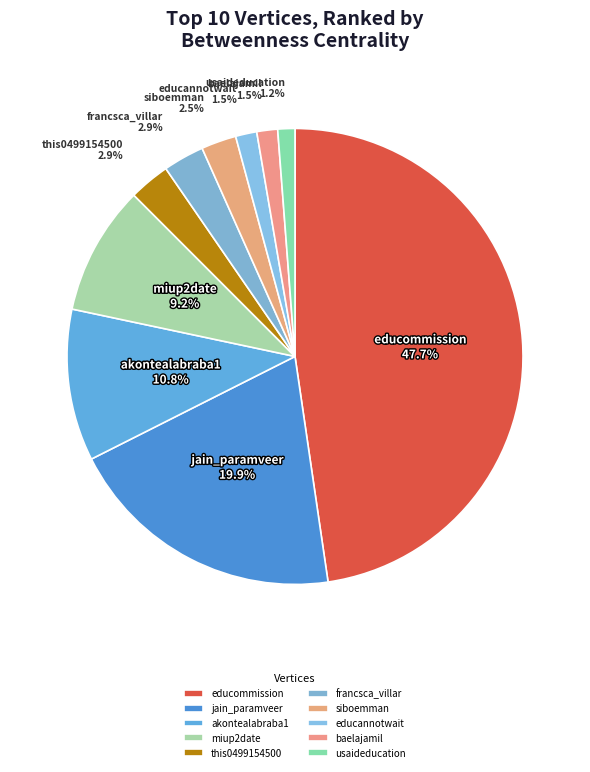

What percentage is the educommission slice, to the nearest percent?

48%